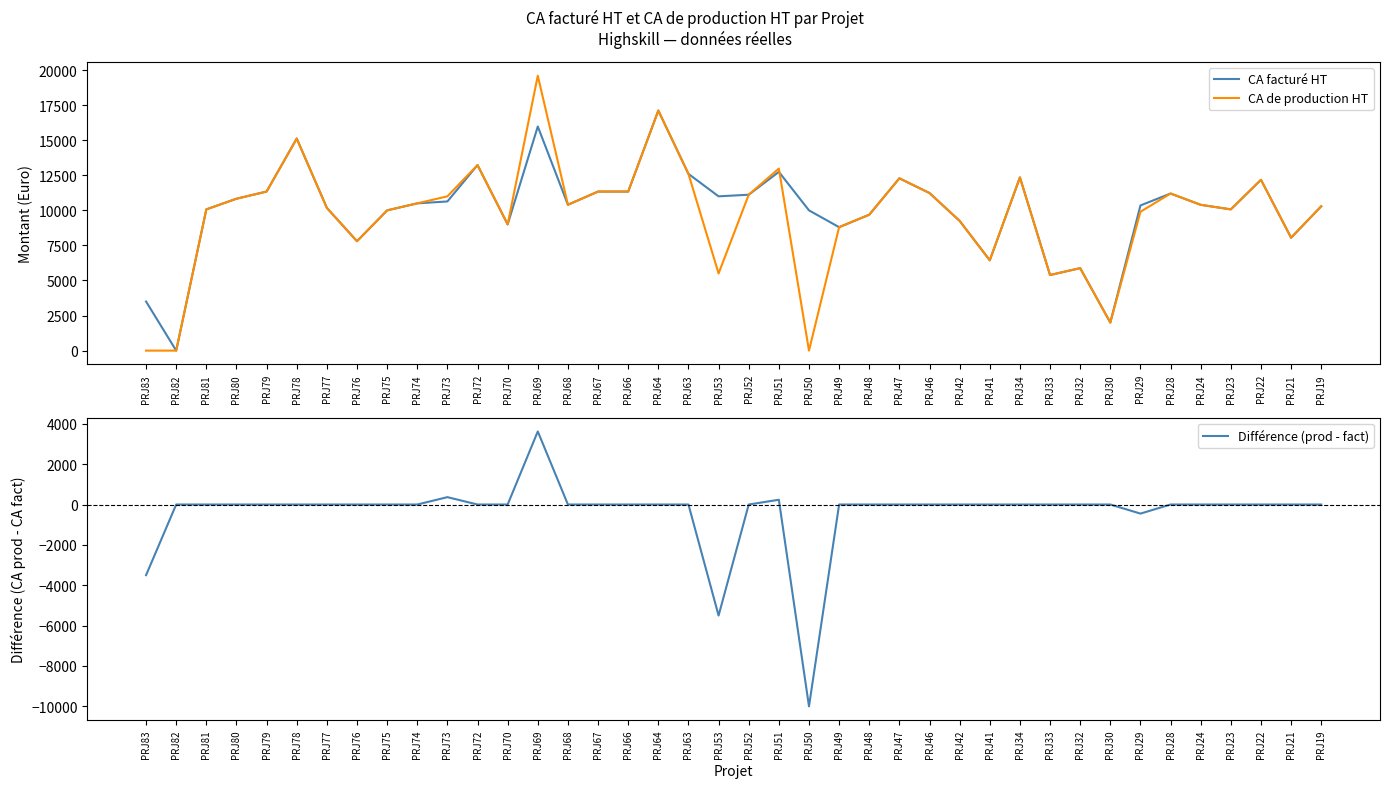

What is the difference between the maximum and minimum values in the CA facturé HT series?

17115